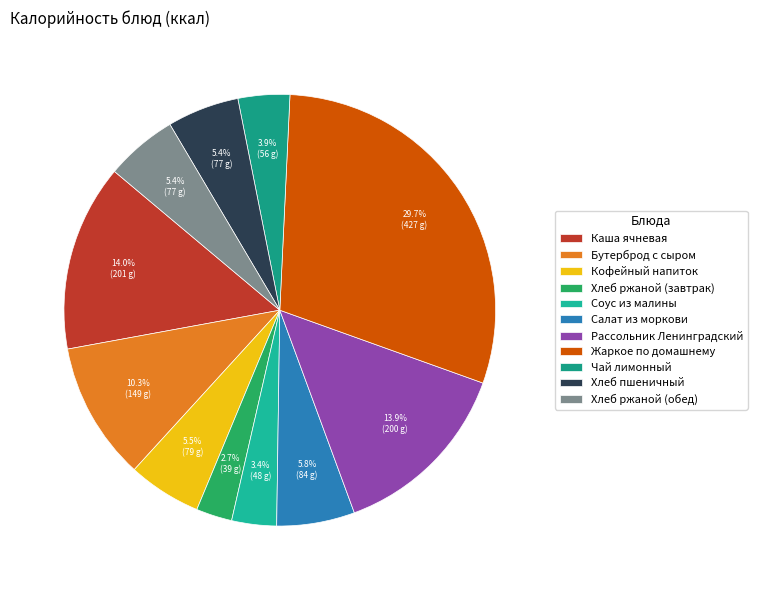

Is the sum of Каша ячневая and Соус из малины greater than half?

No